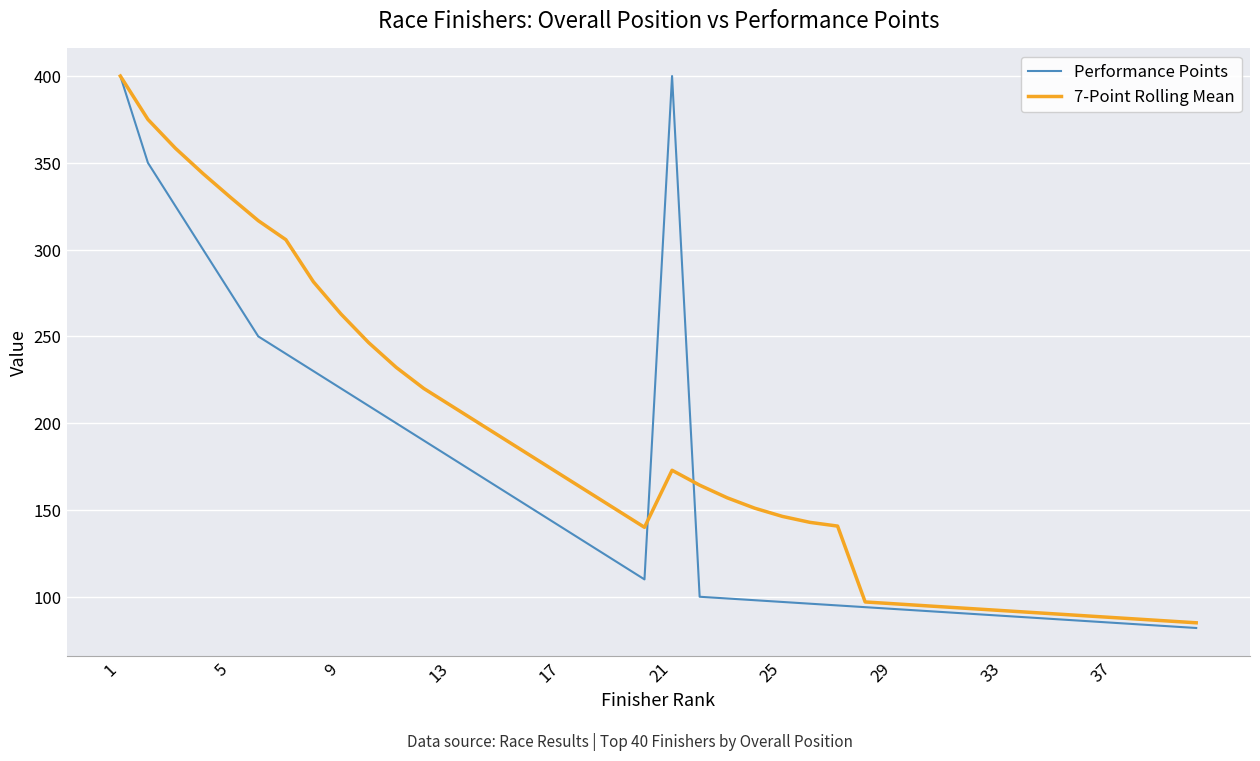

Which series has the widest spread of values?

Performance Points